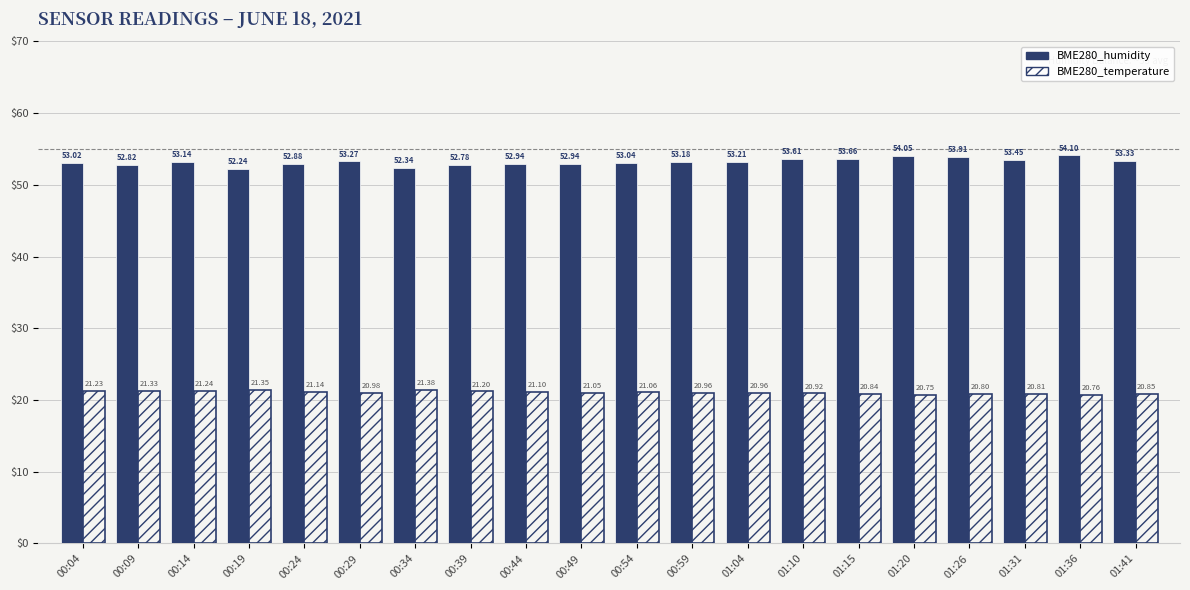

Which category has the lowest value in the BME280_humidity series?

00:19